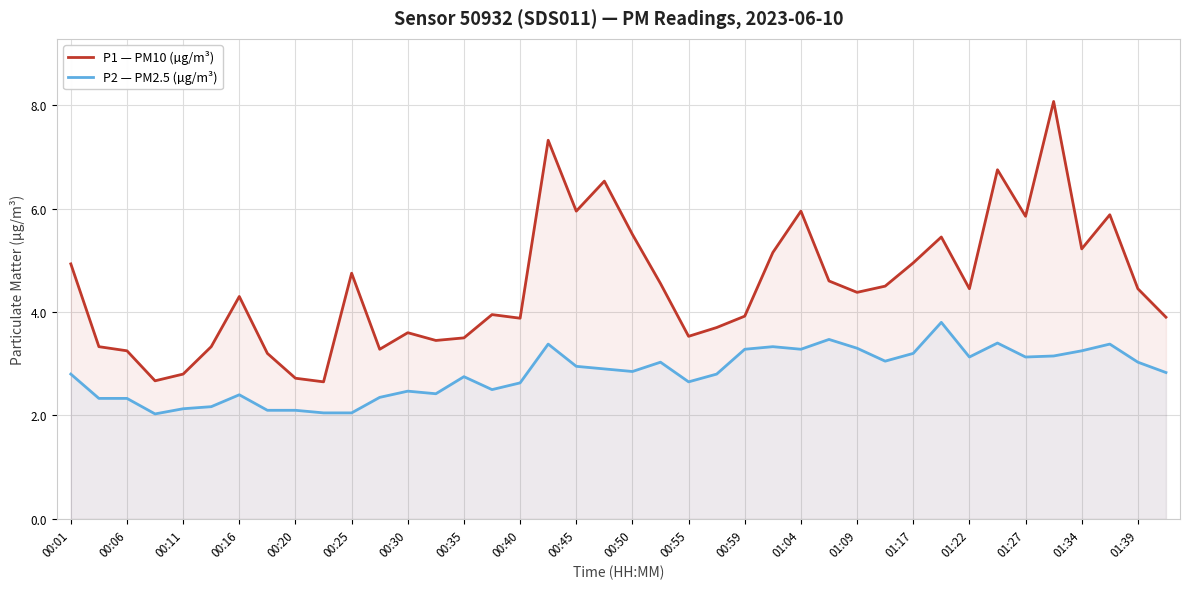

What is the difference between the maximum and minimum values in the P2 — PM2.5 (µg/m³) series?

1.8